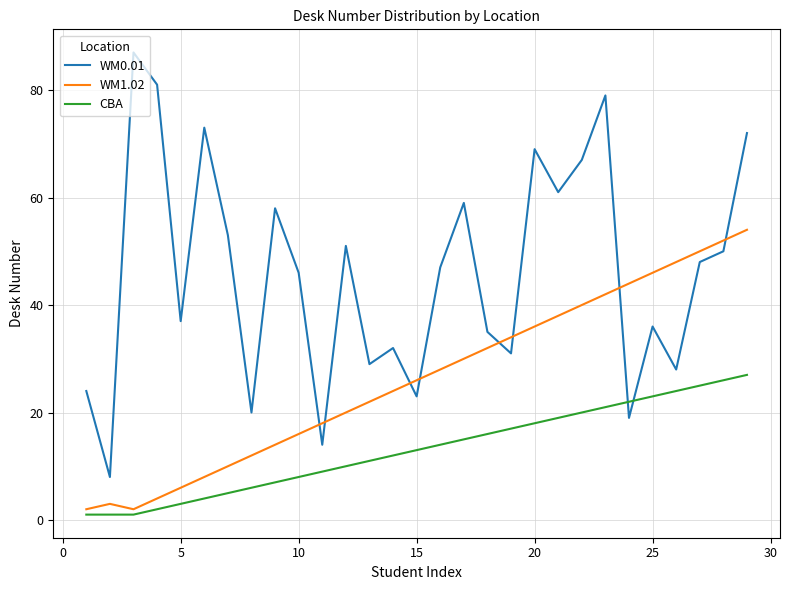

Which series has the widest spread of values?

WM0.01